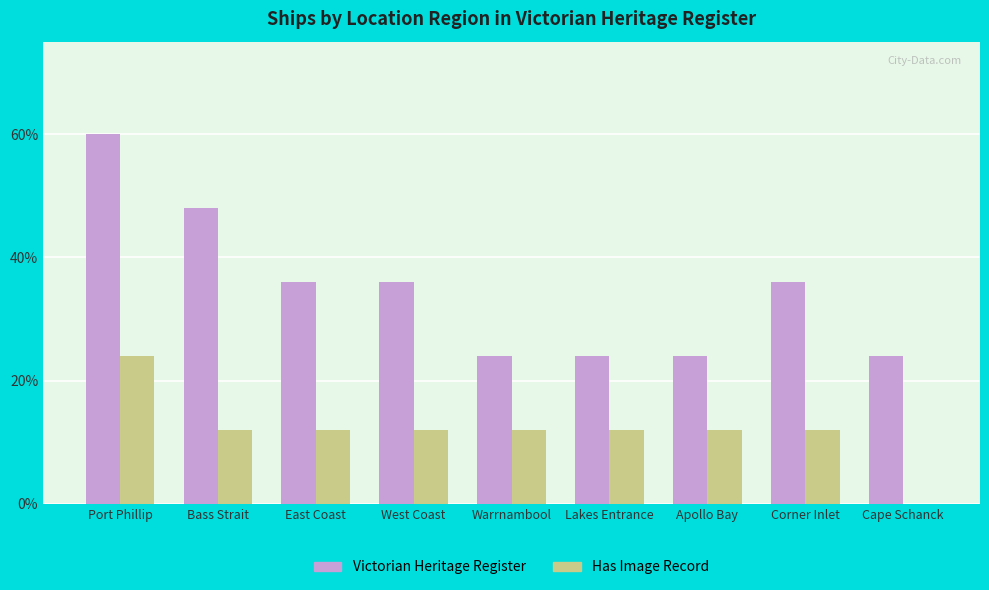

Are the bars grouped side by side (vs. stacked)?

Yes